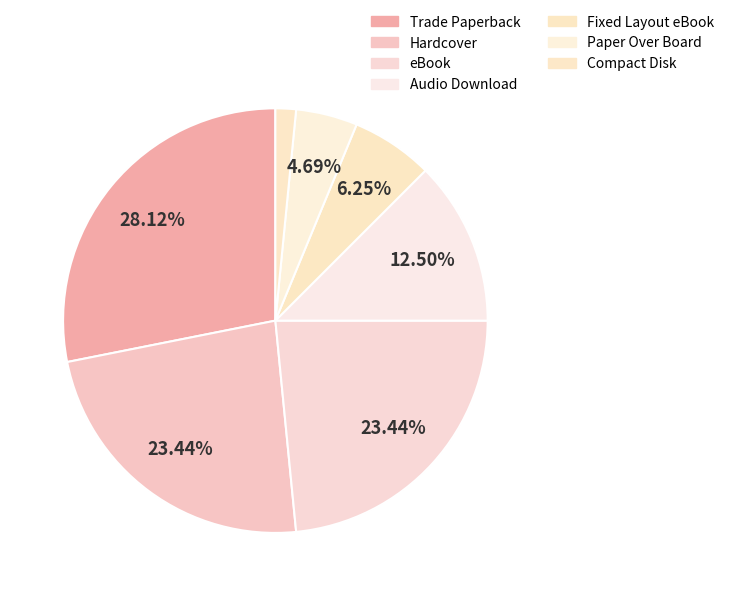

Which has a higher value, Audio Download or Compact Disk?

Audio Download